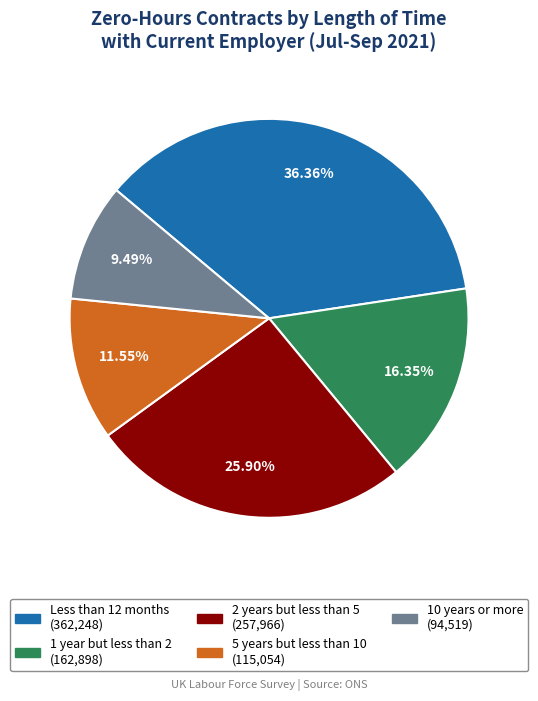

What is the ratio of the value at 10 years or more to the value at 5 years but less than 10?

0.8